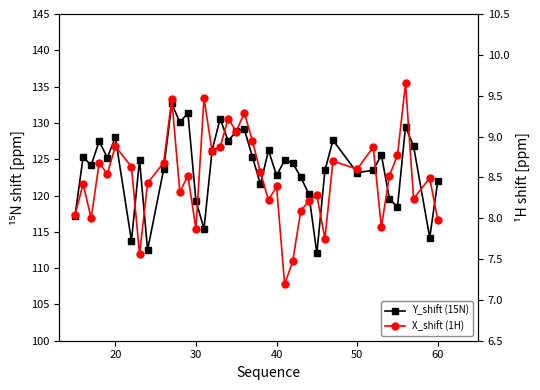

What are all the series names shown in the legend?

Y_shift (15N), X_shift (1H)